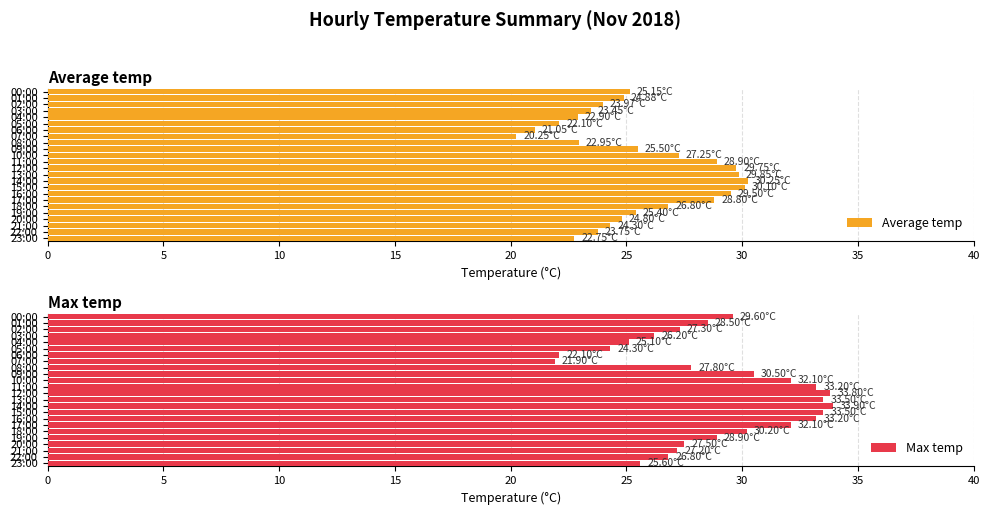

How many distinct data groups are displayed?

2